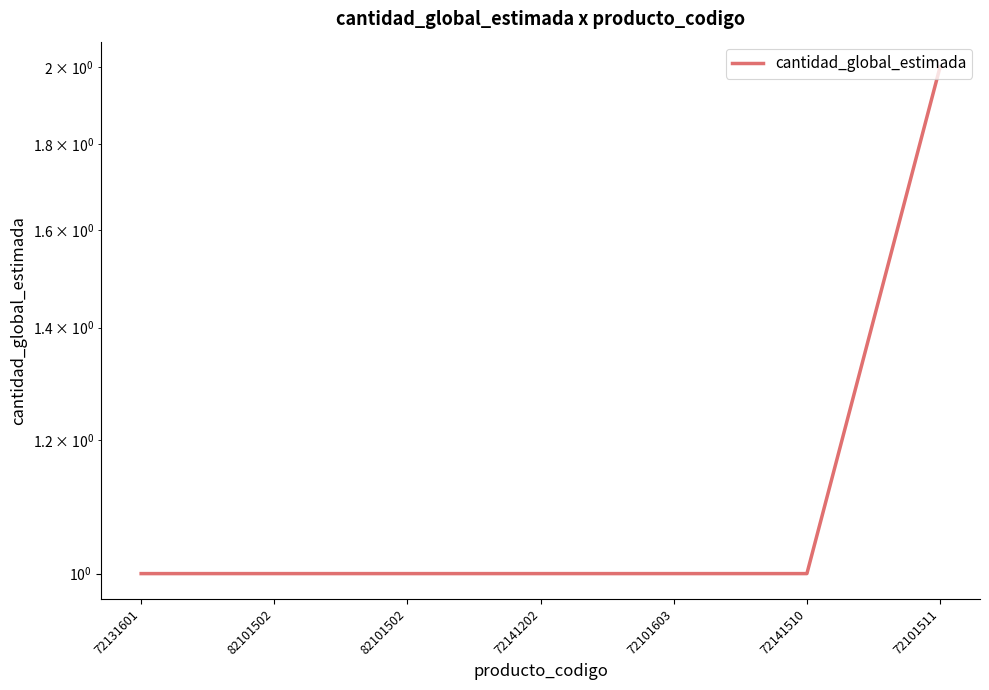

List the labels in order of value, largest first.

72101511, 72131601, 82101502, 82101502, 72141202, 72101603, 72141510